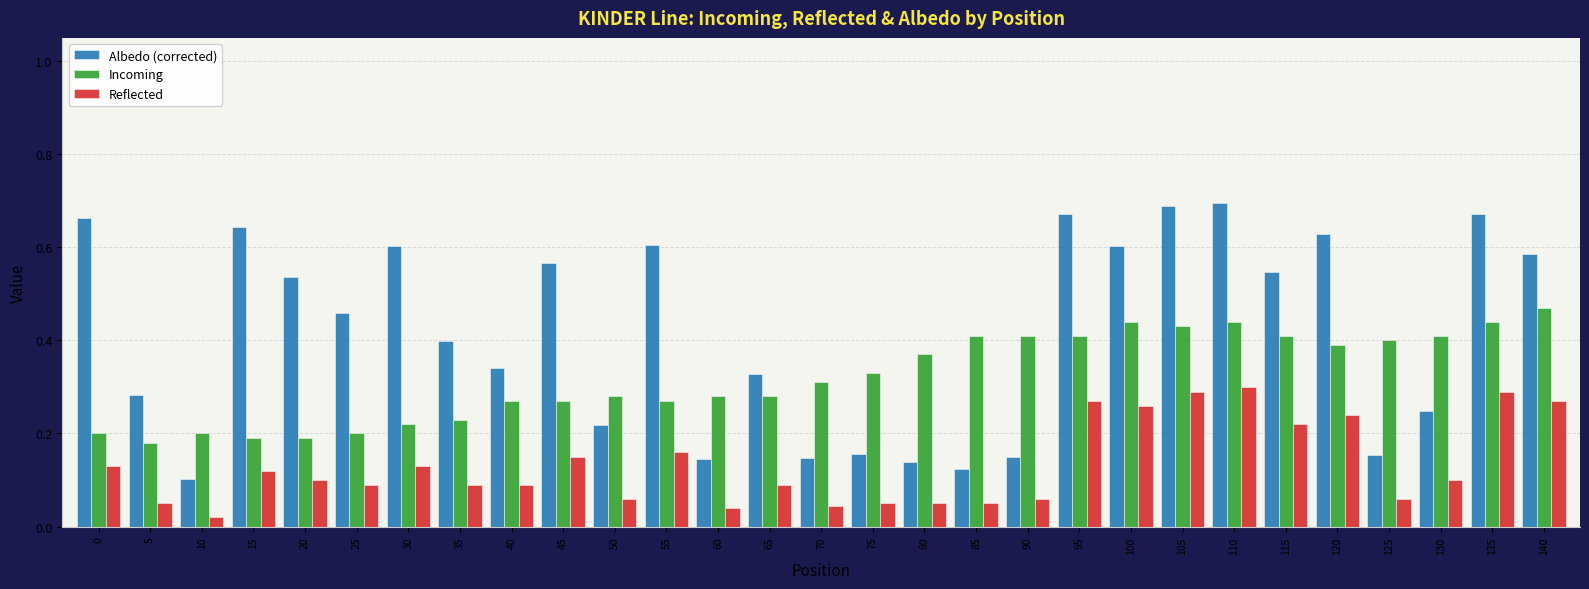

Which series has the largest range (max minus min)?

Albedo (corrected)